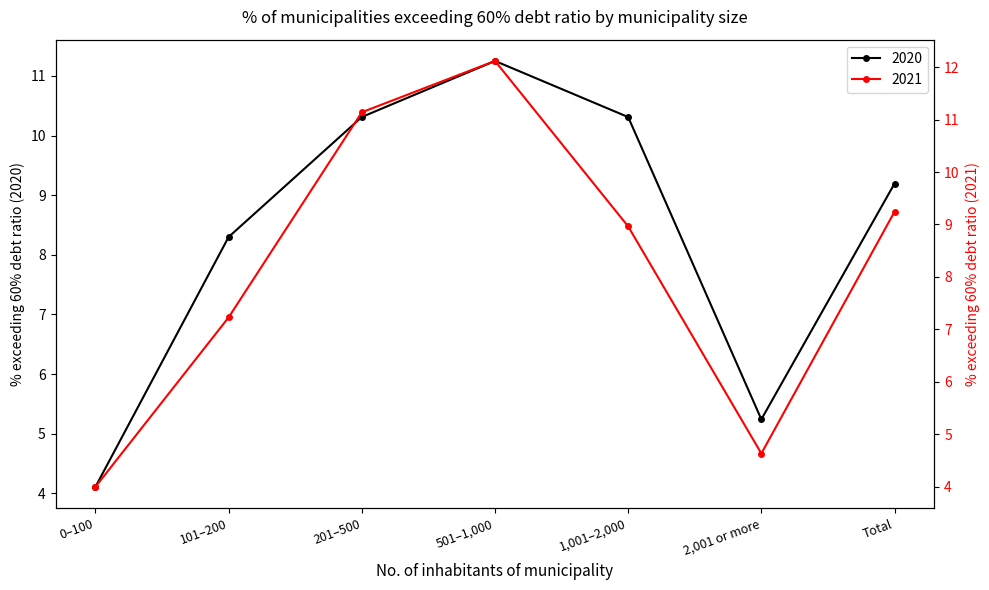

At which label does 2021 reach its minimum?

0–100